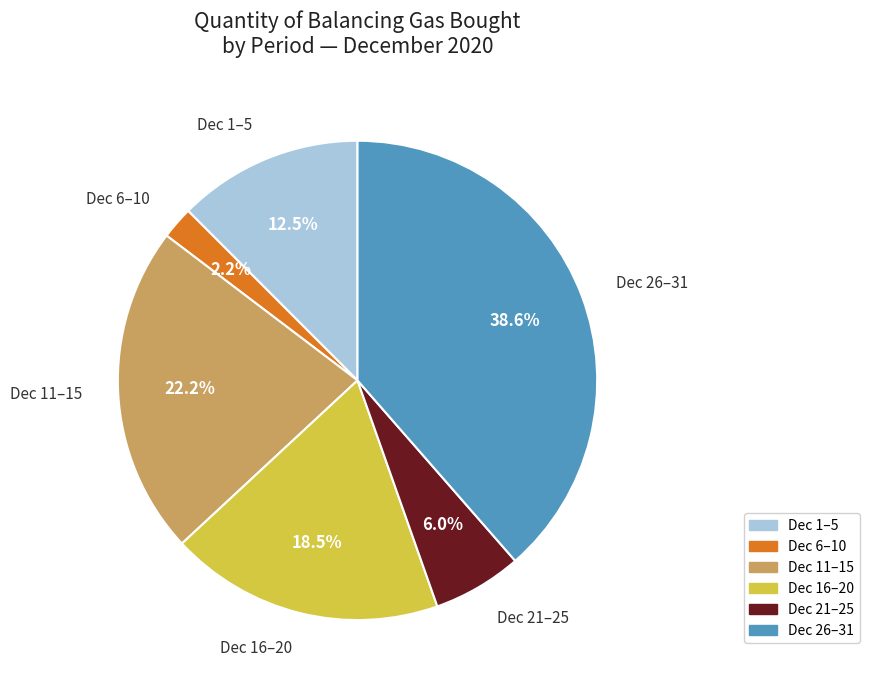

To the nearest percent, what is the average slice percentage?

17%